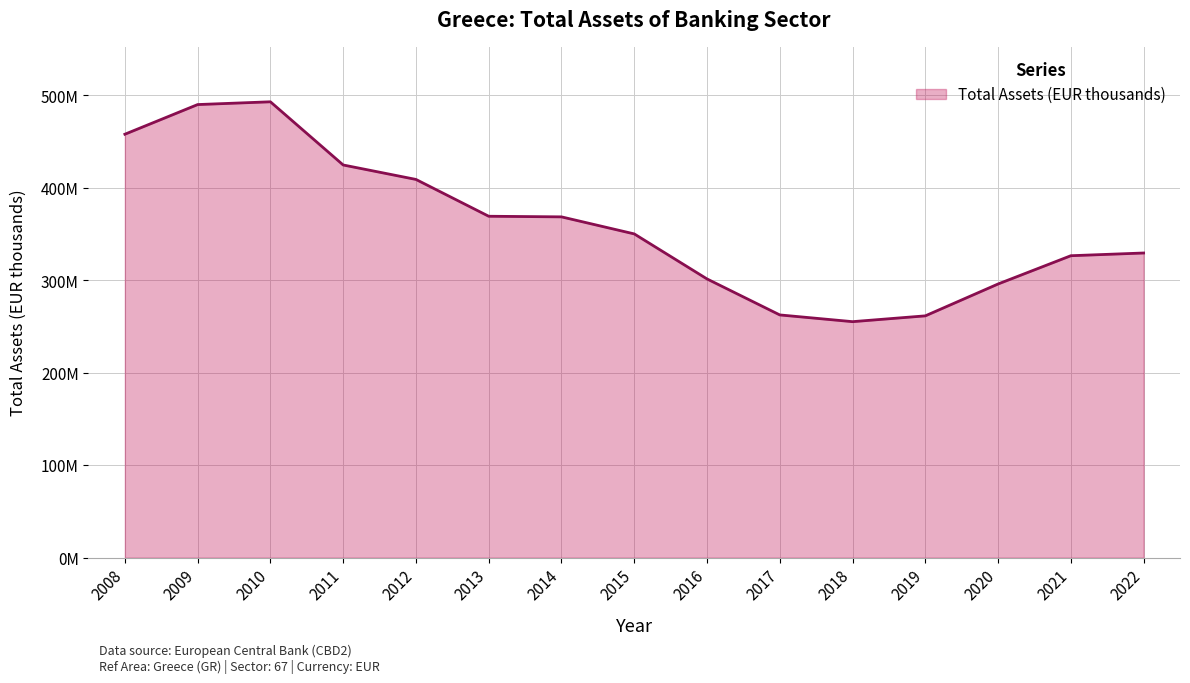

What is the difference between the second highest and second lowest values?

228514850.3